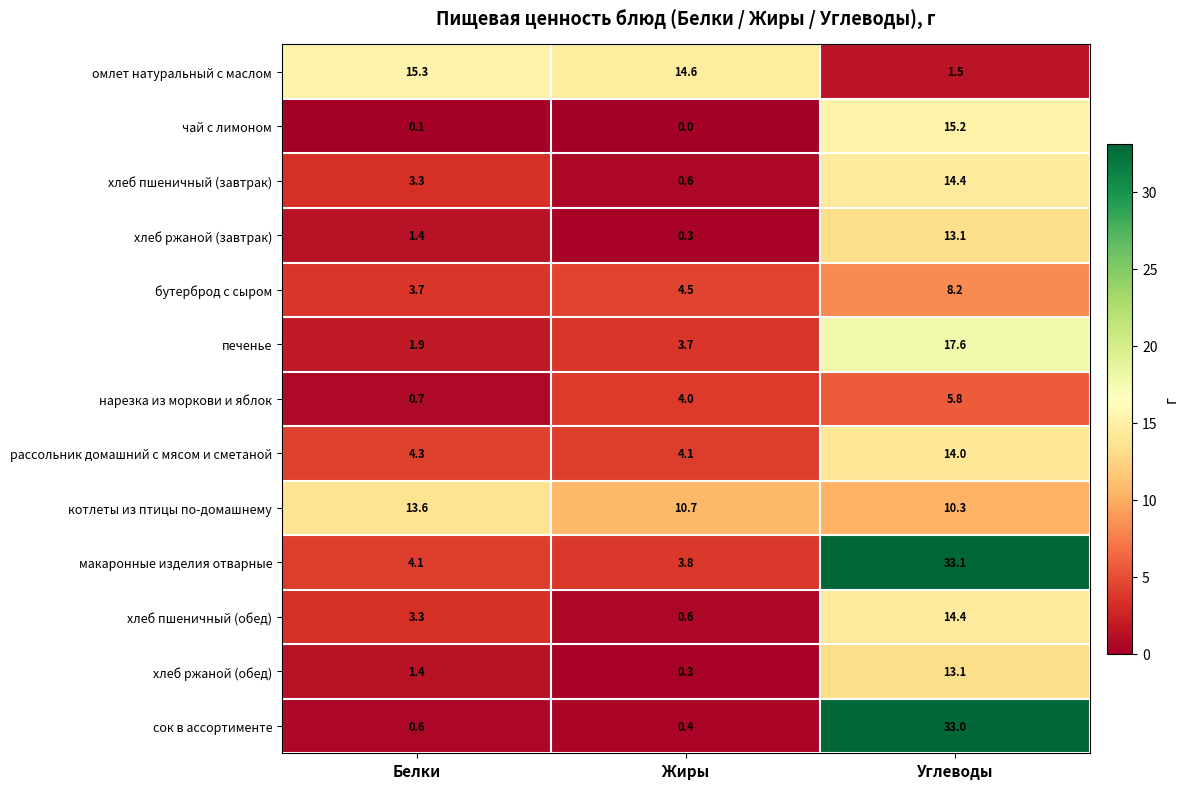

What is the difference between the highest and lowest values at Белки?

15.2